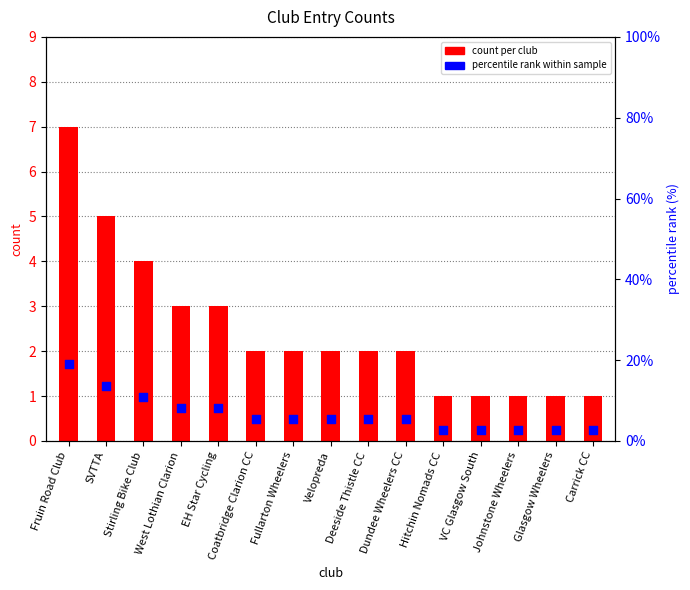

At which category is the sum across all series the highest?

Fruin Road Club